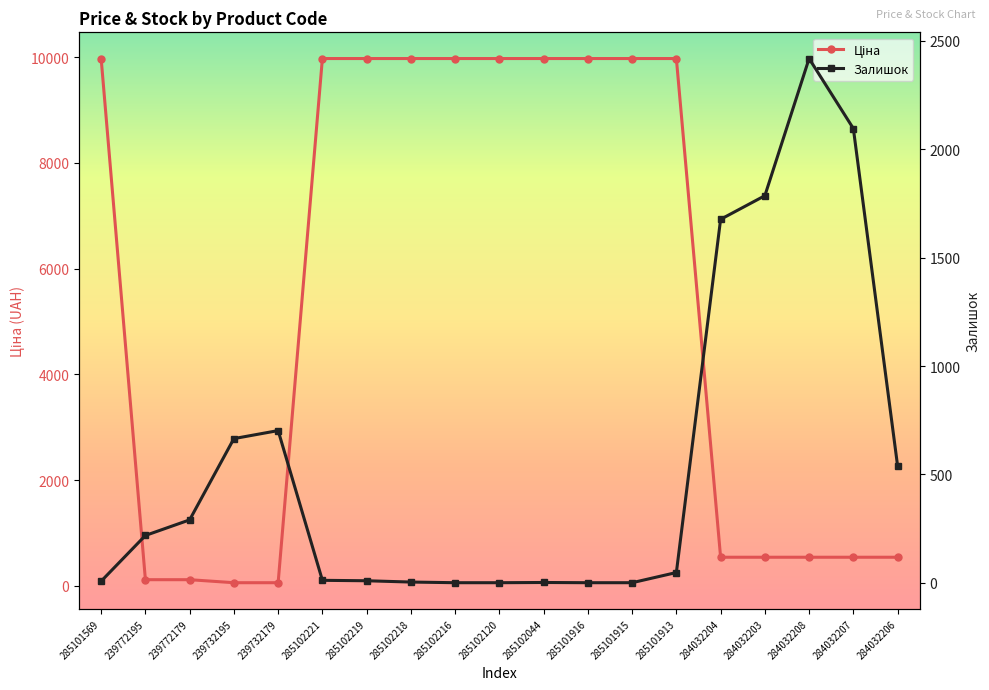

What is the label of the 15th point from the right?

239732179